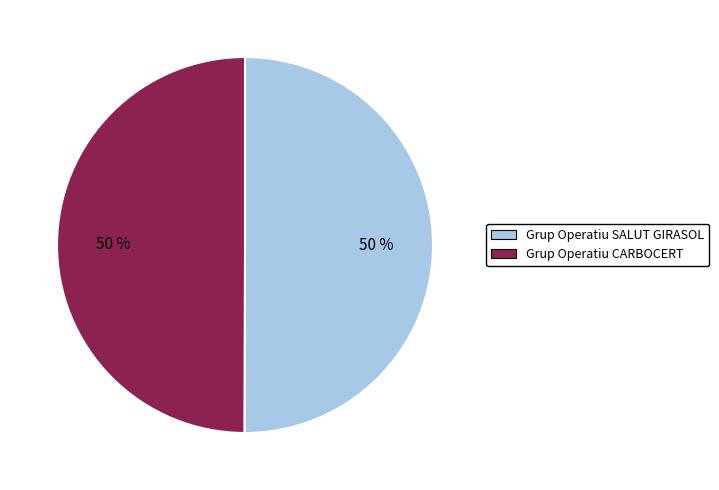

Combined, do Grup Operatiu CARBOCERT and Grup Operatiu SALUT GIRASOL account for over 50%?

Yes